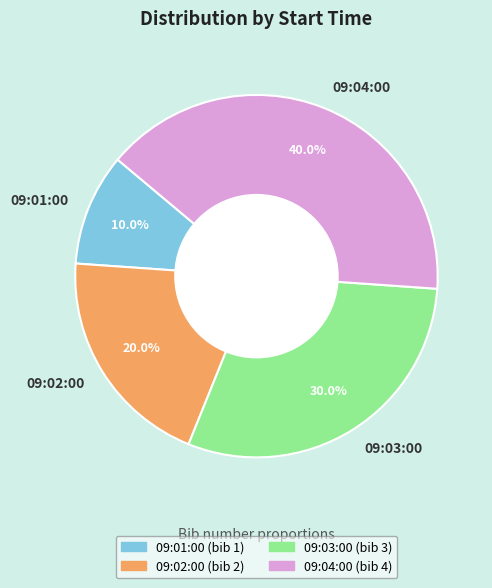

Is 09:03:00 the majority of the pie?

No